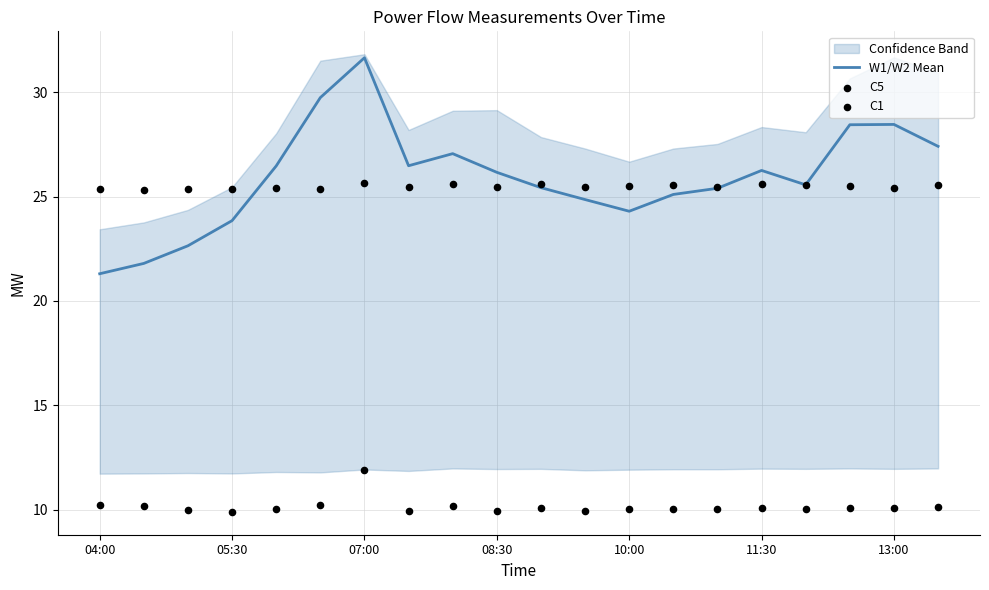

At which label does W1/W2 Mean reach its peak?

07:00